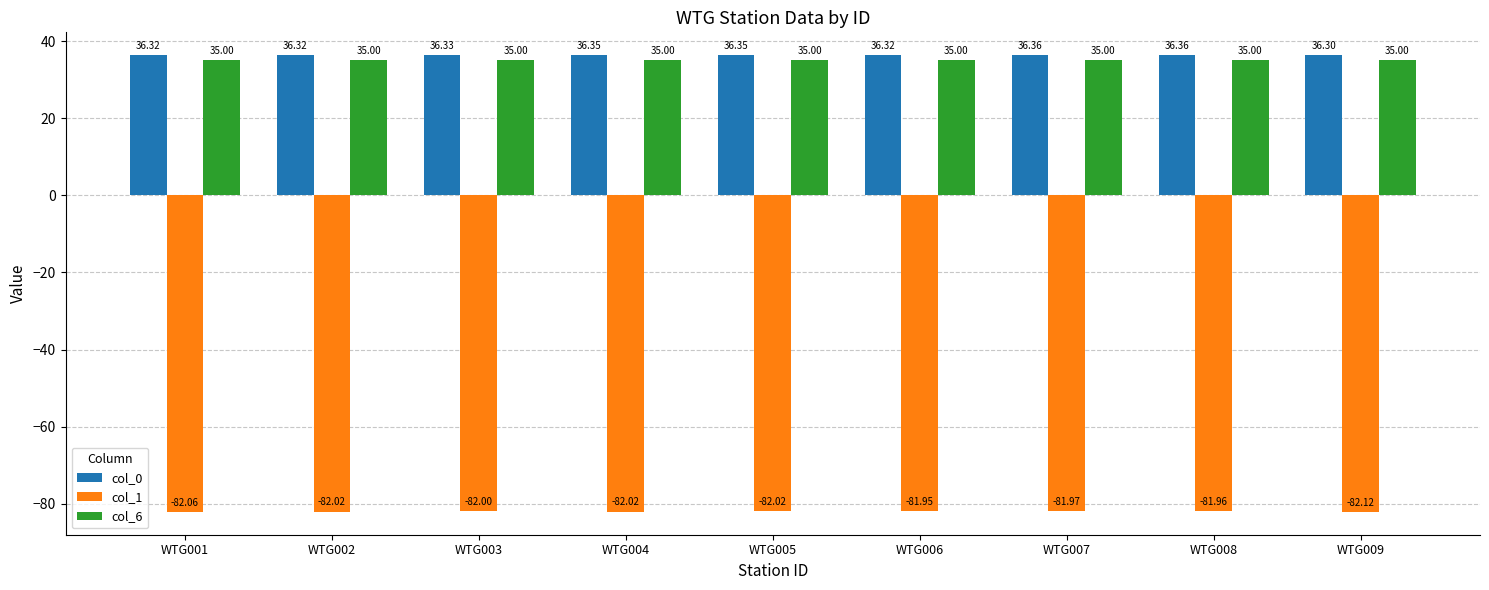

What value does the col_6 series have at WTG004?

35.0